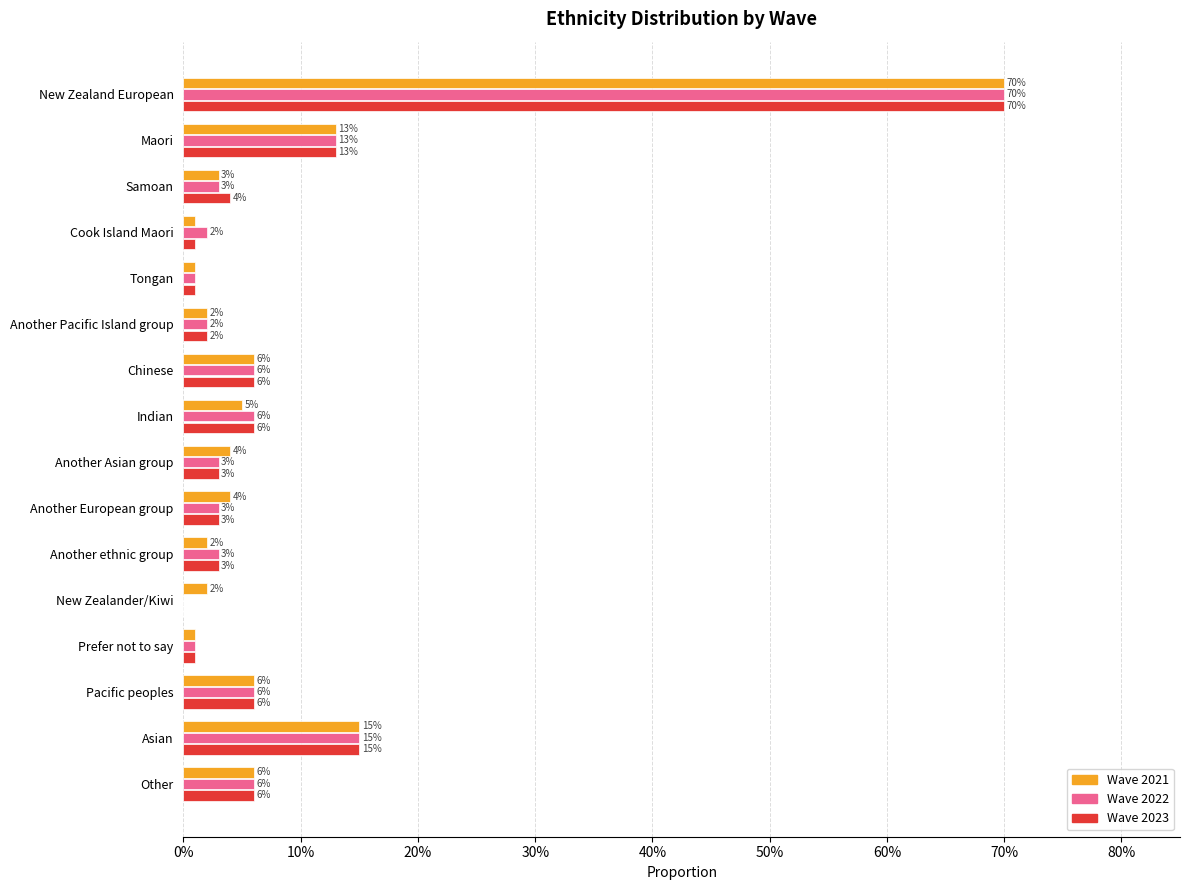

Which has a higher value, Another Pacific Island group or Samoan?

Samoan